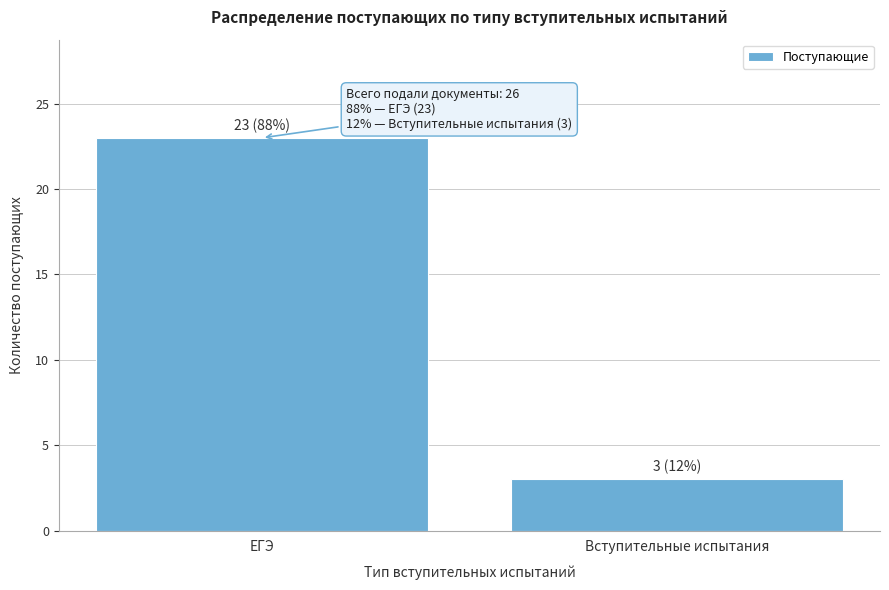

Reading left to right, list all the values displayed in this chart.

ЕГЭ=23	Вступительные испытания=3